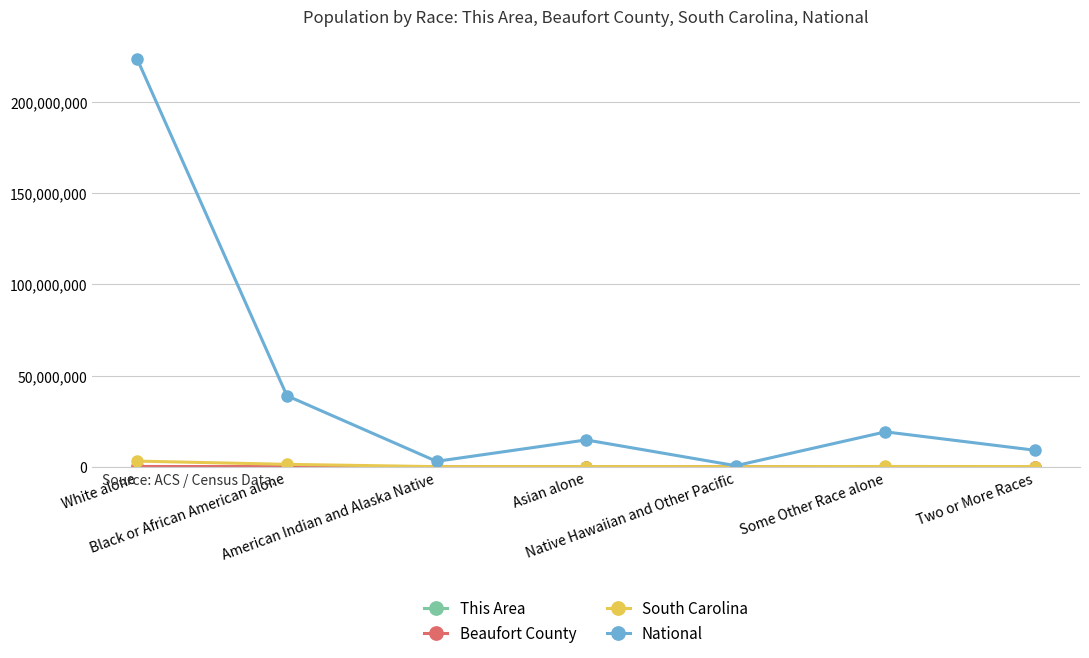

What is the greatest value displayed?

223553265